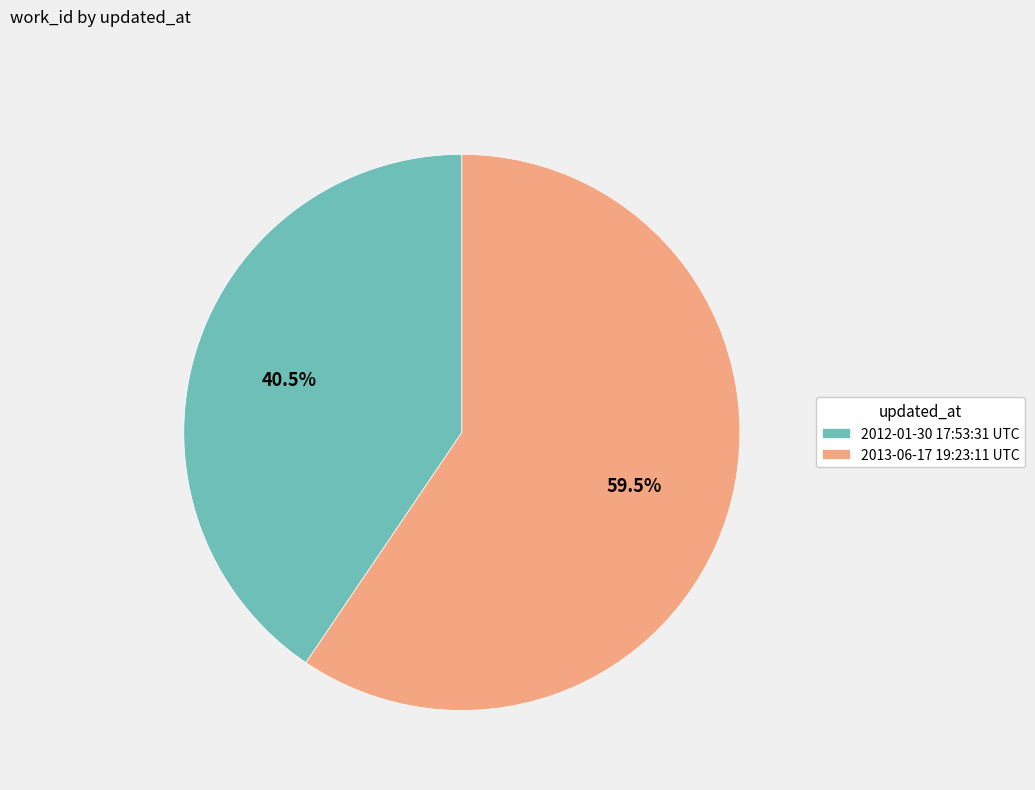

Do 2013-06-17 19:23:11 UTC and 2012-01-30 17:53:31 UTC together represent more than half of the pie?

Yes